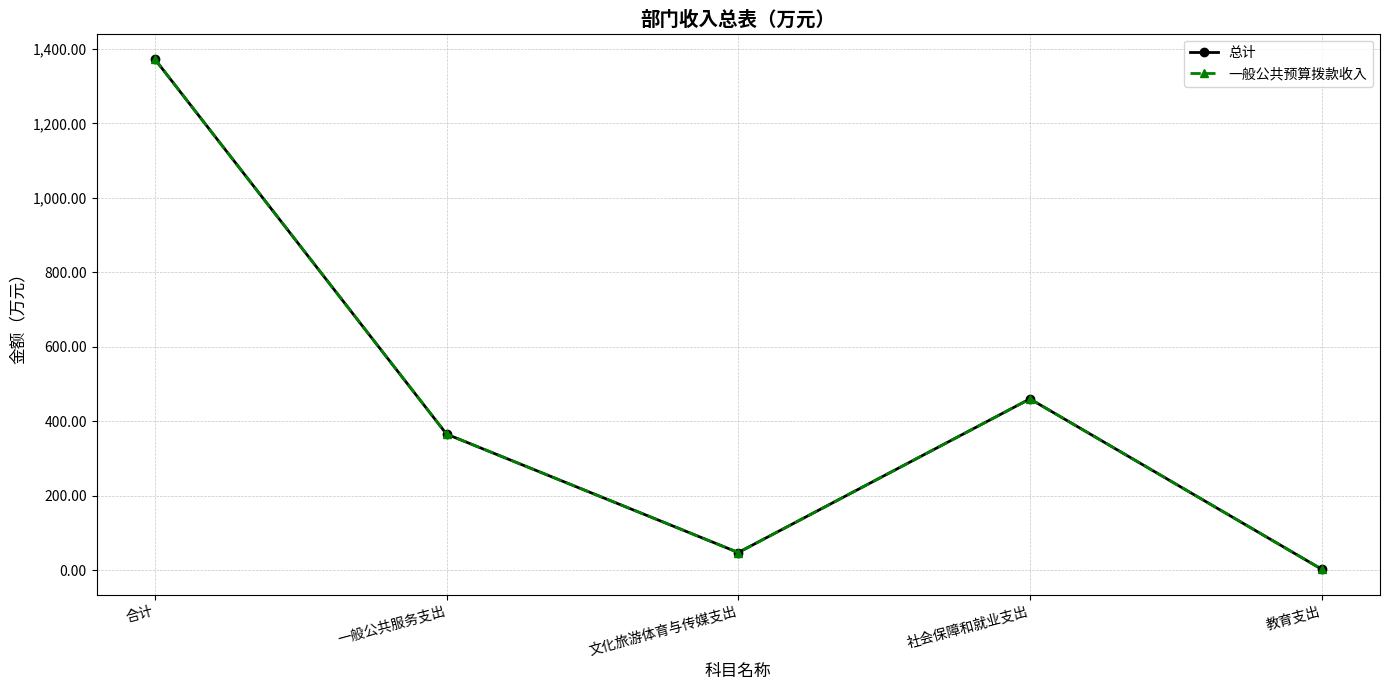

What is the label of the 1st point from the left?

合计